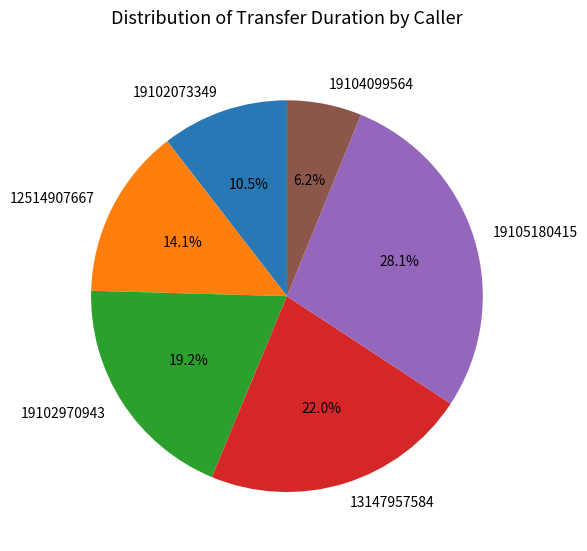

What is the largest slice in the pie chart?

19105180415